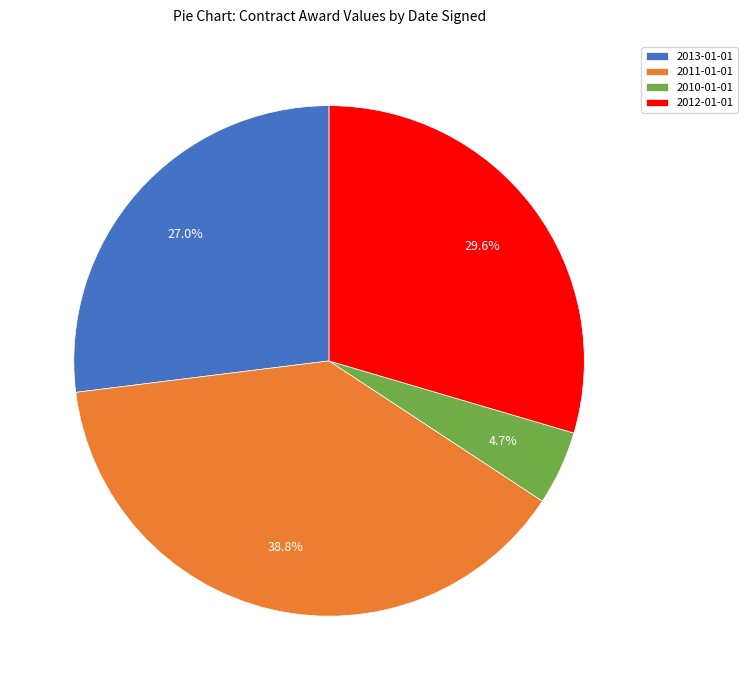

To the nearest percent, what percentage of the pie is 2012-01-01?

30%